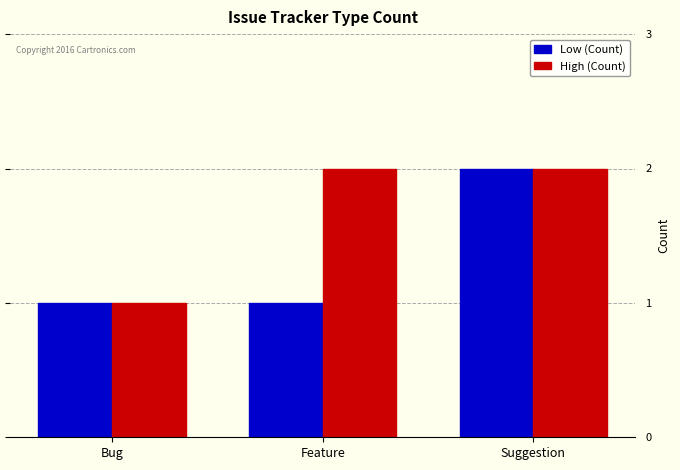

Between Bug and Feature, which series saw the biggest shift?

High (Count)